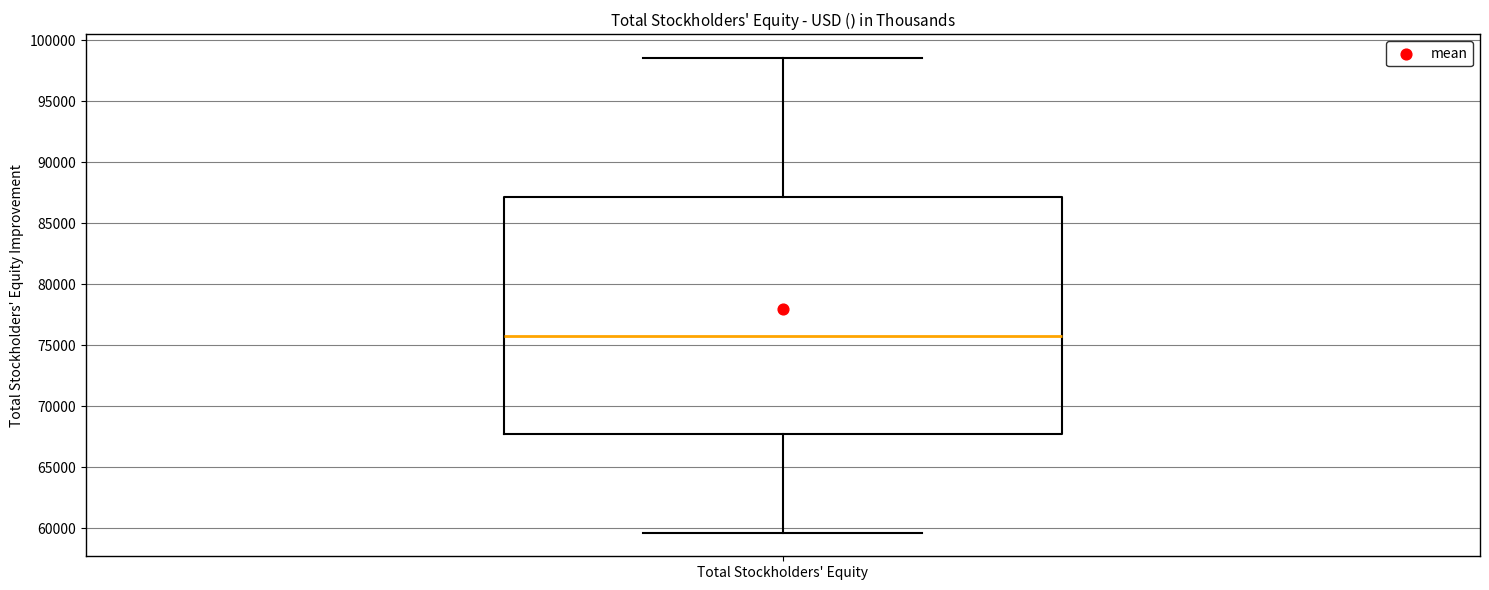

Where does the lower whisker of the box for Total Stockholders' Equity end on the y-axis? The values are not printed on the chart, so give them approximately, as read against the axis.

59500